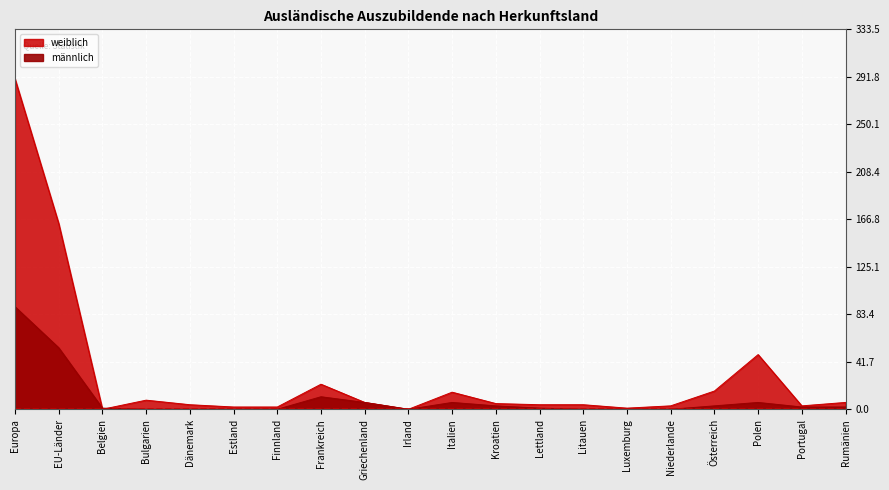

Reading right to left, transcribe all the data shown in this chart.

männlich: Rumänien=2	Portugal=2	Polen=6	Österreich=3	Niederlande=0	Luxemburg=0	Litauen=0	Lettland=1	Kroatien=3	Italien=6	Irland=0	Griechenland=6	Frankreich=11	Finnland=0	Estland=0	Dänemark=0	Bulgarien=0	Belgien=1	EU-Länder=54	Europa=90
weiblich: Rumänien=6	Portugal=3	Polen=48	Österreich=16	Niederlande=3	Luxemburg=1	Litauen=4	Lettland=4	Kroatien=5	Italien=15	Irland=0	Griechenland=6	Frankreich=22	Finnland=2	Estland=2	Dänemark=4	Bulgarien=8	Belgien=0	EU-Länder=163	Europa=290